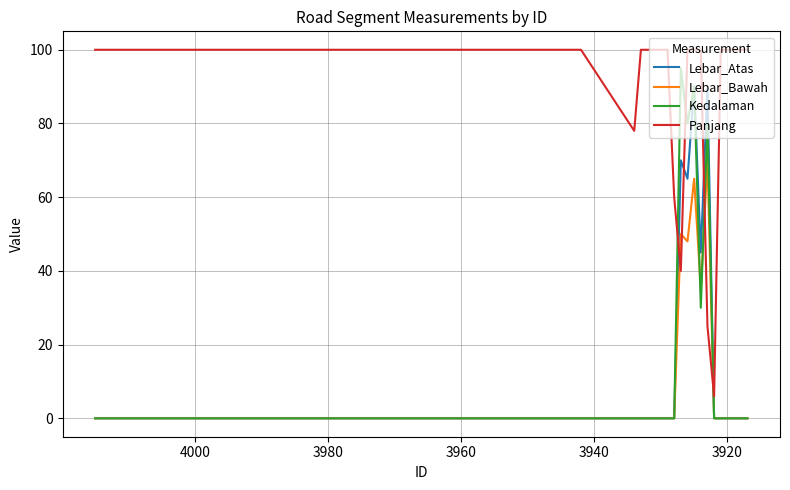

True or false: Lebar_Bawah and Kedalaman cross at least once.

True